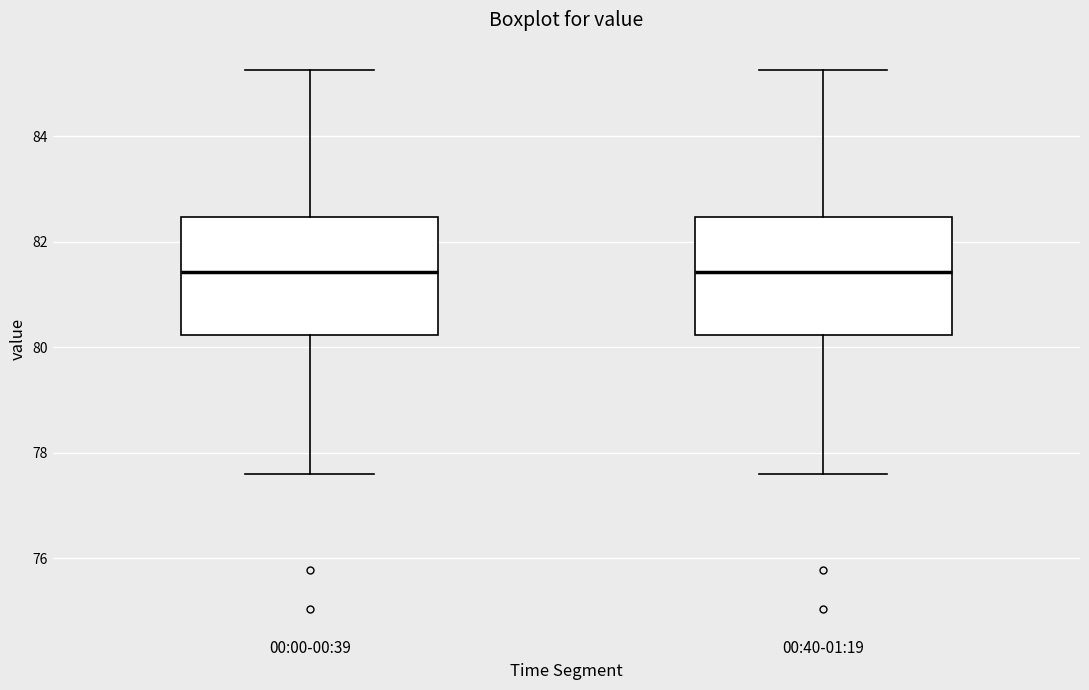

Reading left to right, read every box against the y-axis: the position of its median line, the range the box covers, and the ends of its whiskers. The values are not printed on the chart, so give them approximately, as read against the axis.

00:00-00:39: median 81.4, box 80.2 to 82.4, whiskers 77.6 to 85.2
00:40-01:19: median 81.4, box 80.2 to 82.4, whiskers 77.6 to 85.2